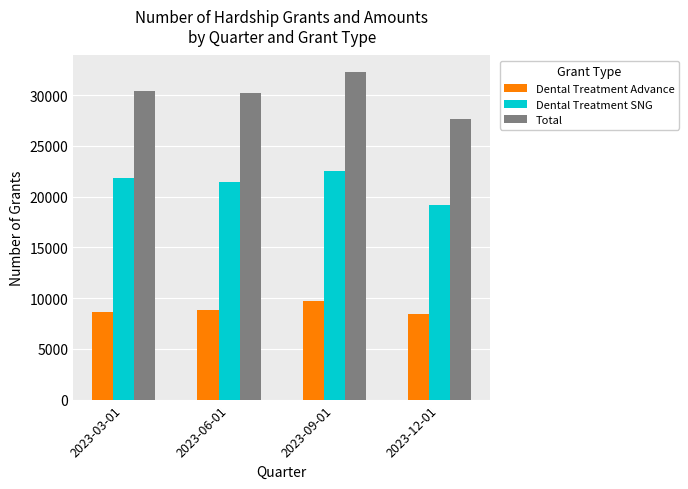

Count the number of categories in the chart.

4